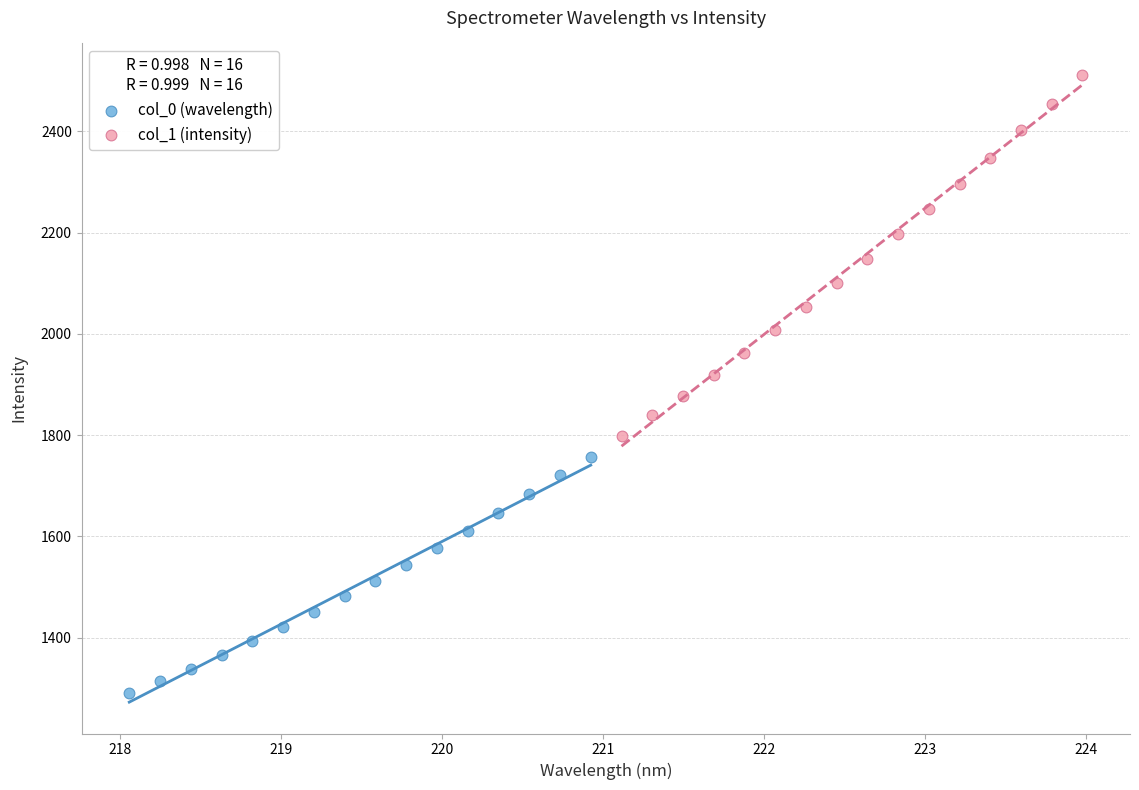

What are all the series names shown in the legend?

col_0 (wavelength), col_1 (intensity)